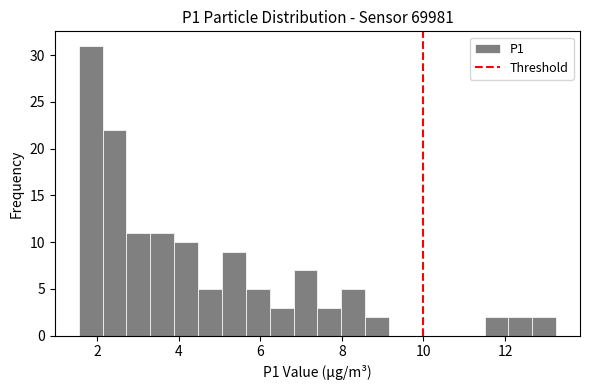

Around what value on the x-axis is the tallest bar? Give the approximate position of its centre, as read against the axis.

1.8